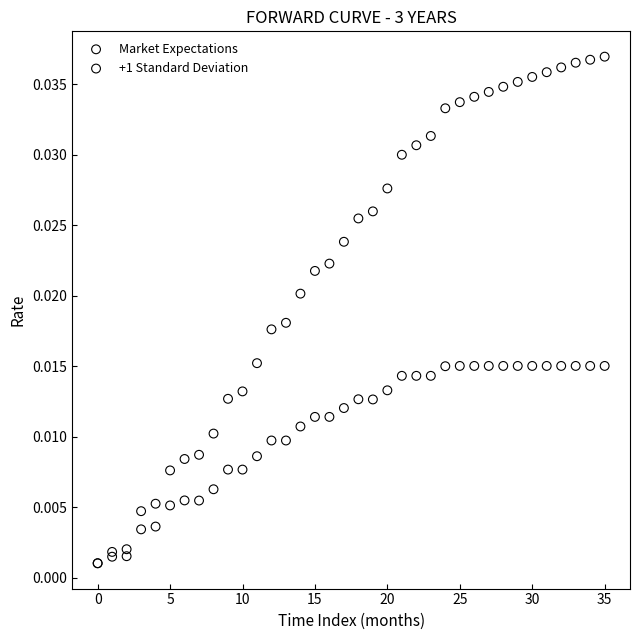

What are all the series names shown in the legend?

Market Expectations, +1 Standard Deviation